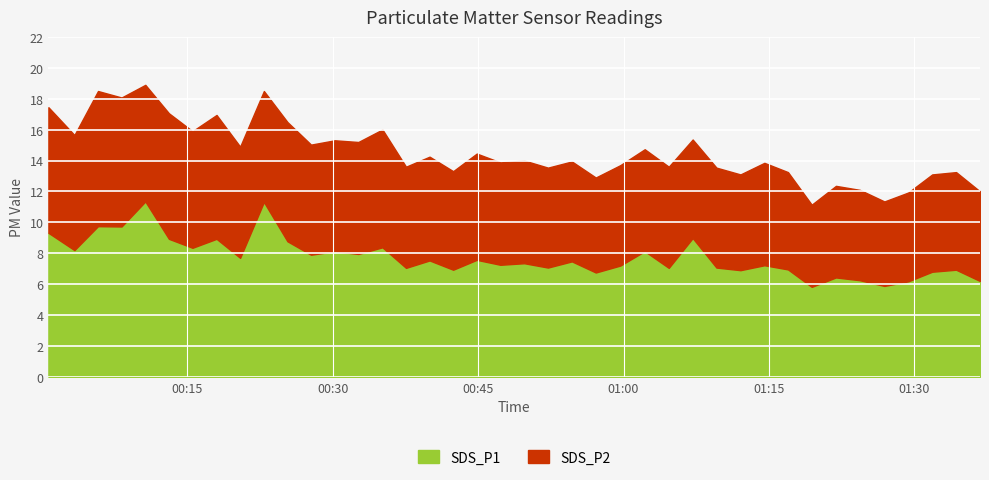

At which category does the chart reach its peak across all series?

4